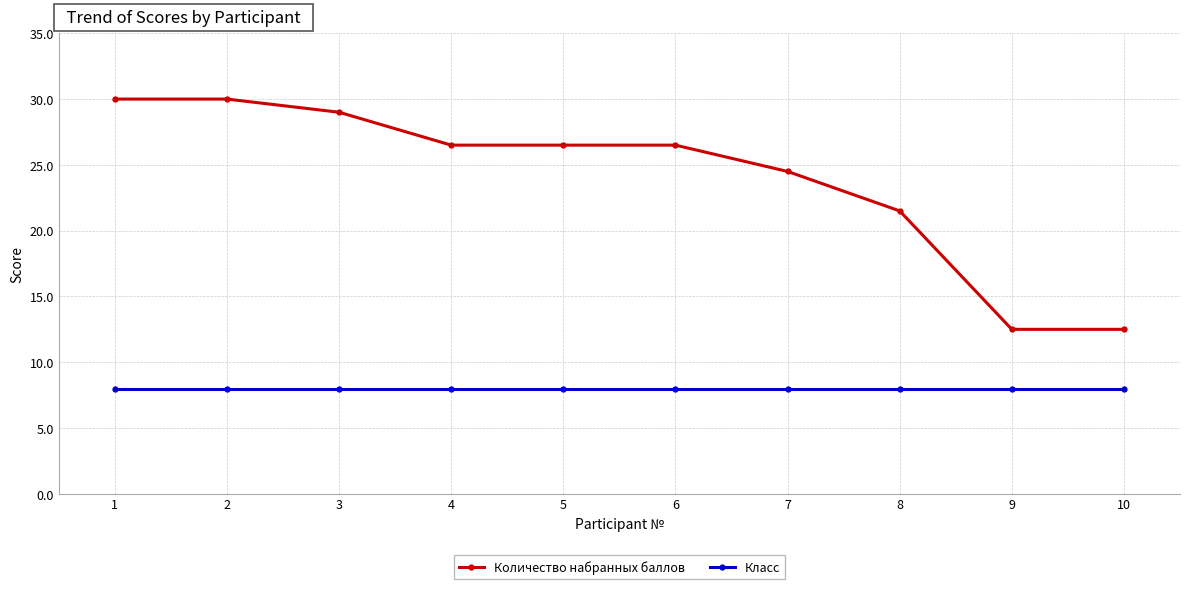

What is the total value across all series at 8?

29.5